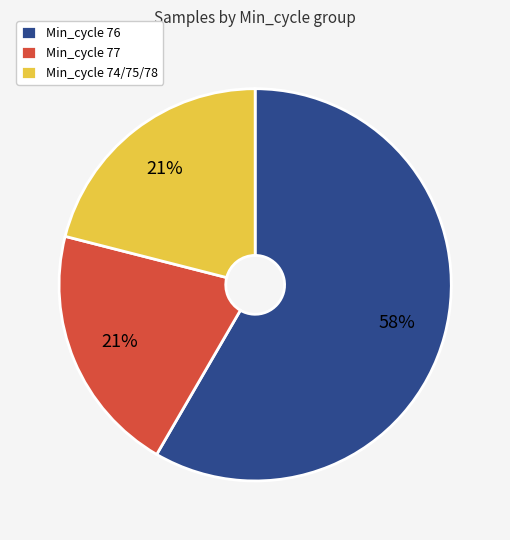

What percentage is the Min_cycle 74/75/78 slice, to the nearest percent?

21%